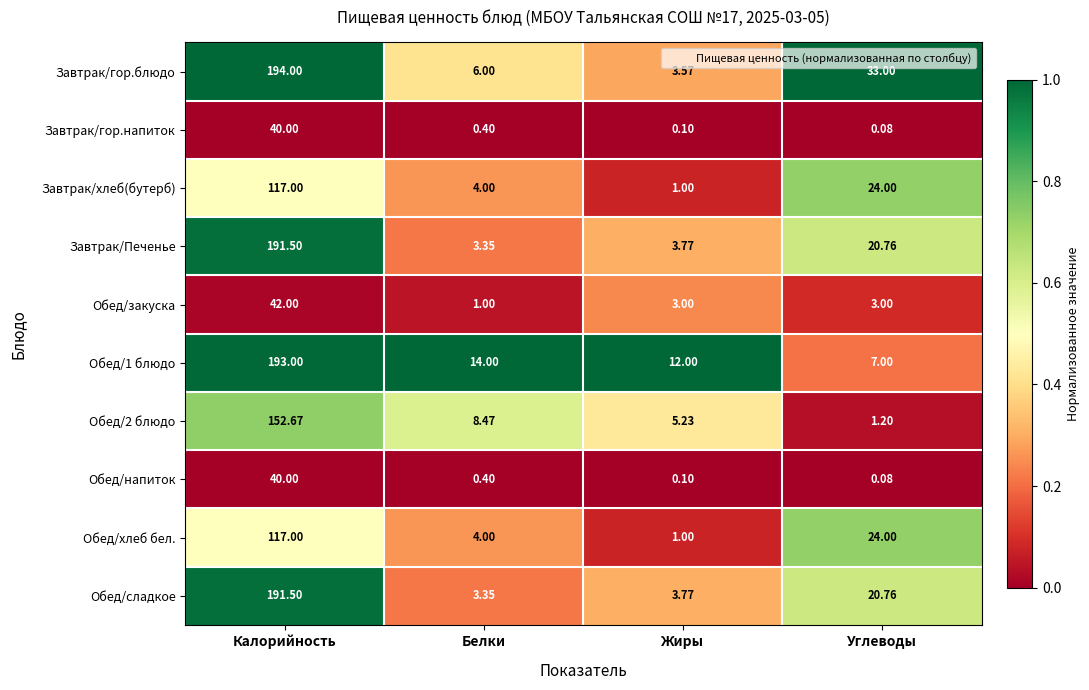

At which label does Обед/закуска reach its minimum?

Белки